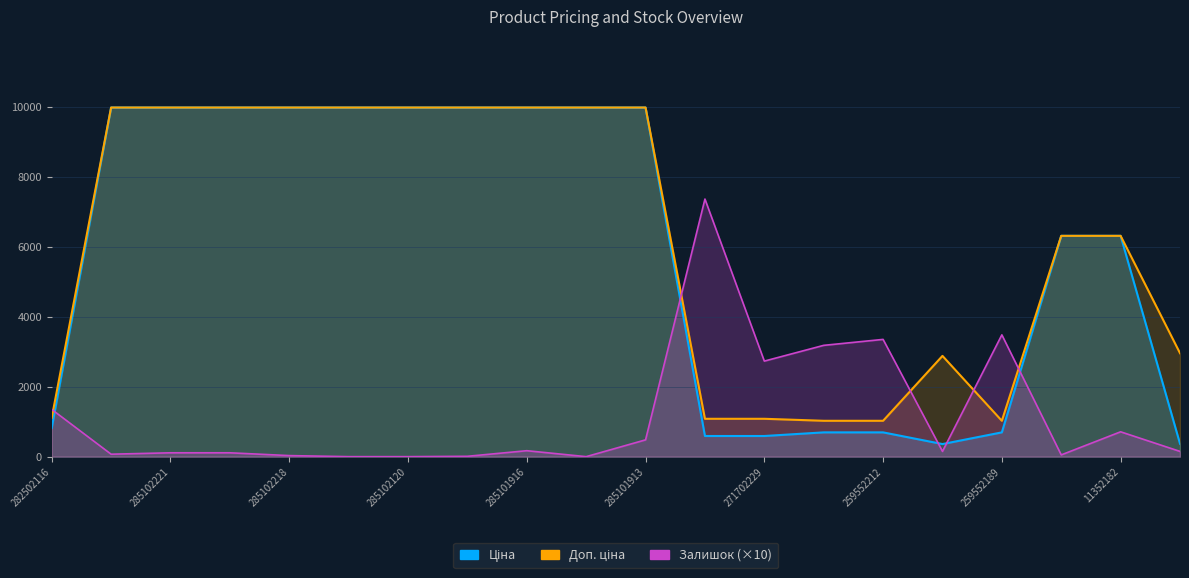

What is the difference between the maximum and minimum values in the Доп. ціна series?

8950.4